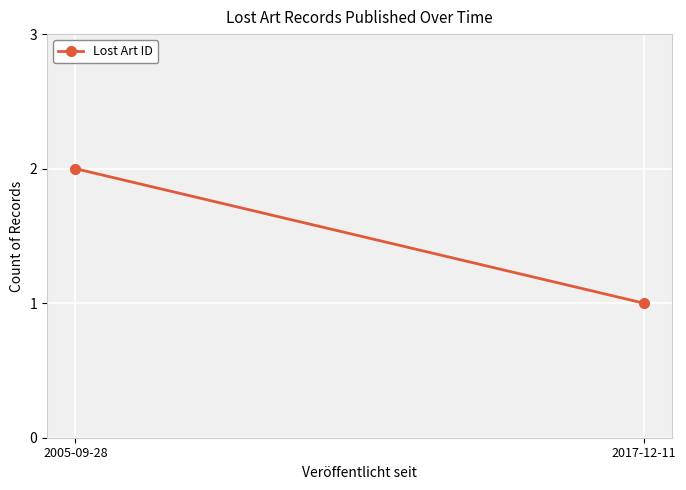

How many lines are shown in the chart?

1